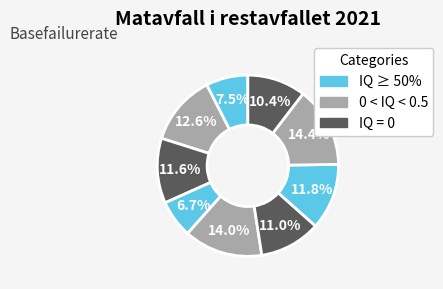

How many slices are in this pie chart?

9